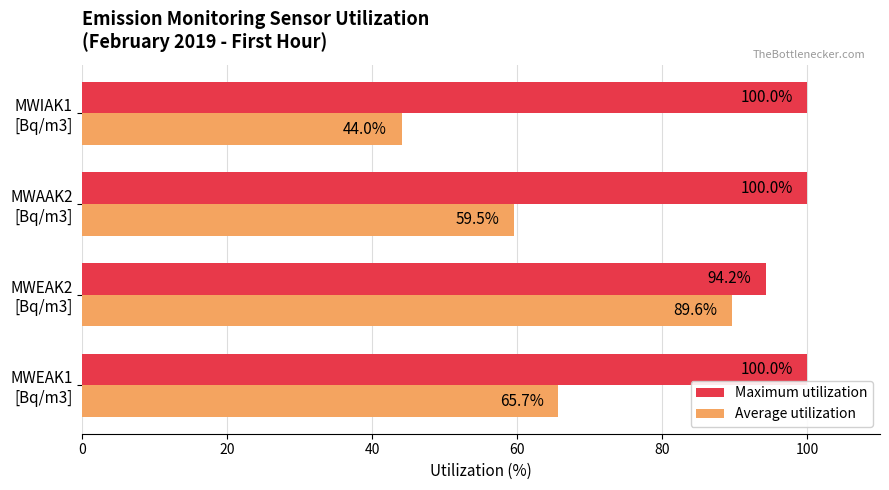

Which series has the widest spread of values?

Average utilization